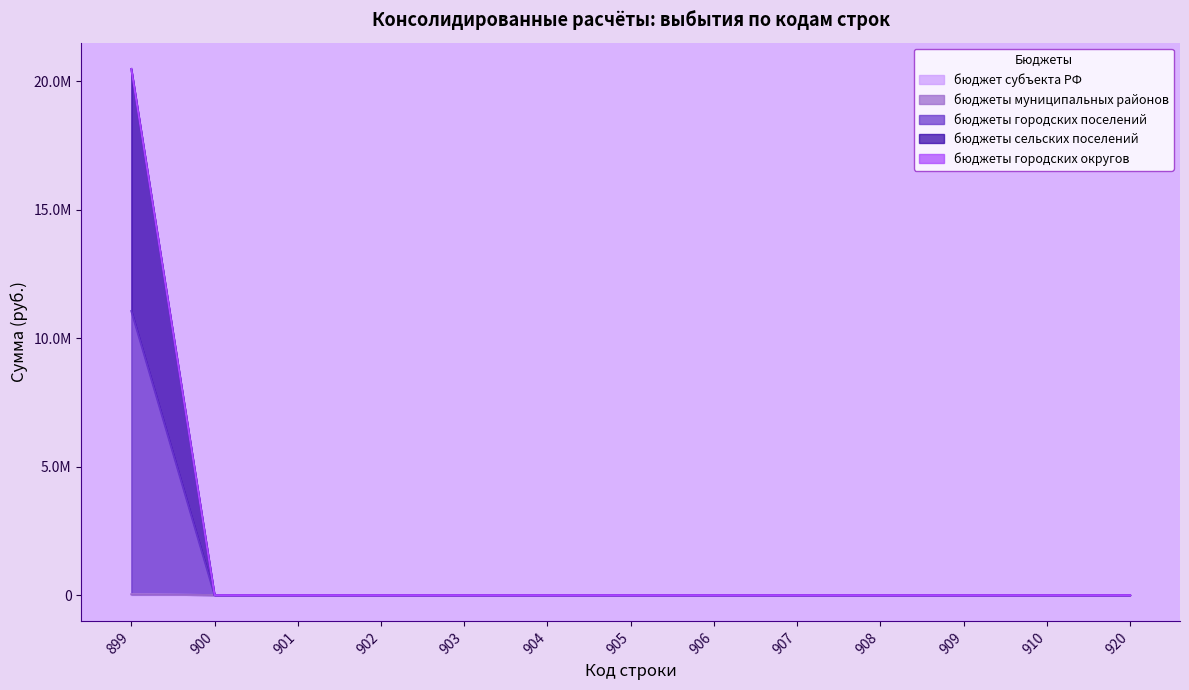

Does the chart display data point markers on the line(s)?

No